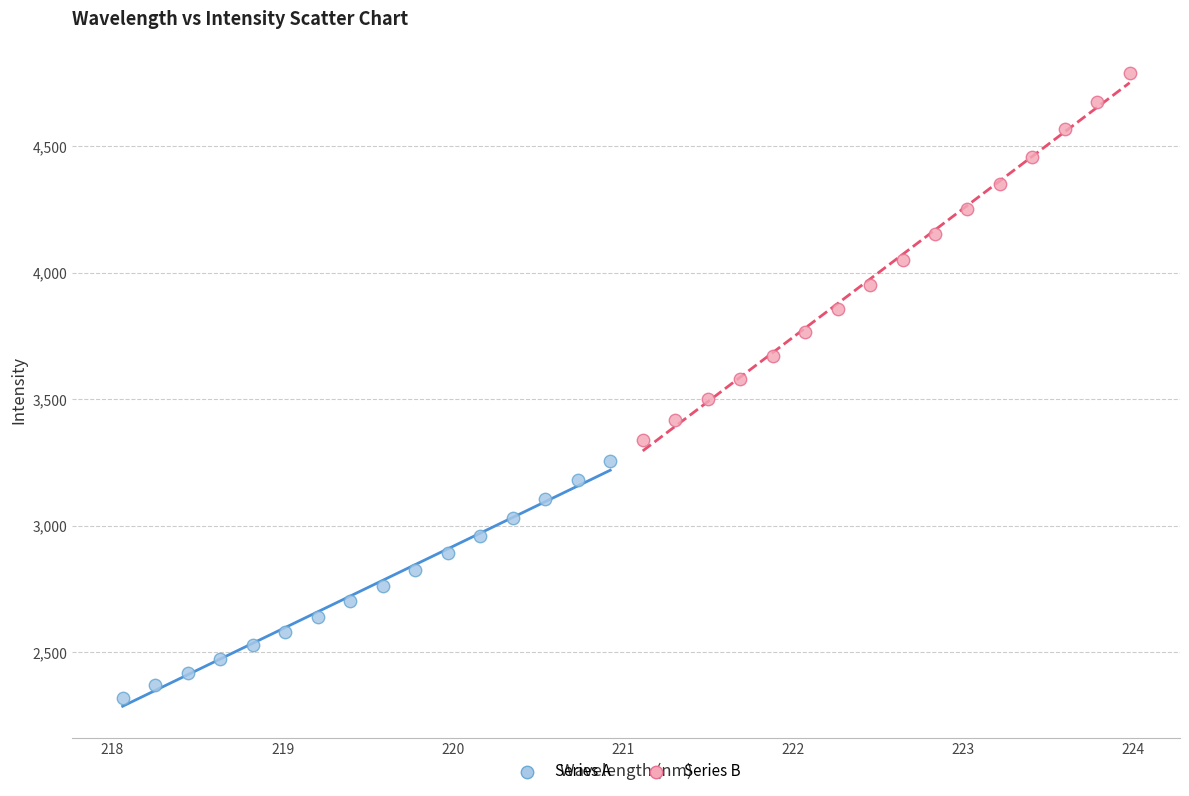

What are all the series names shown in the legend?

Series A, Series B